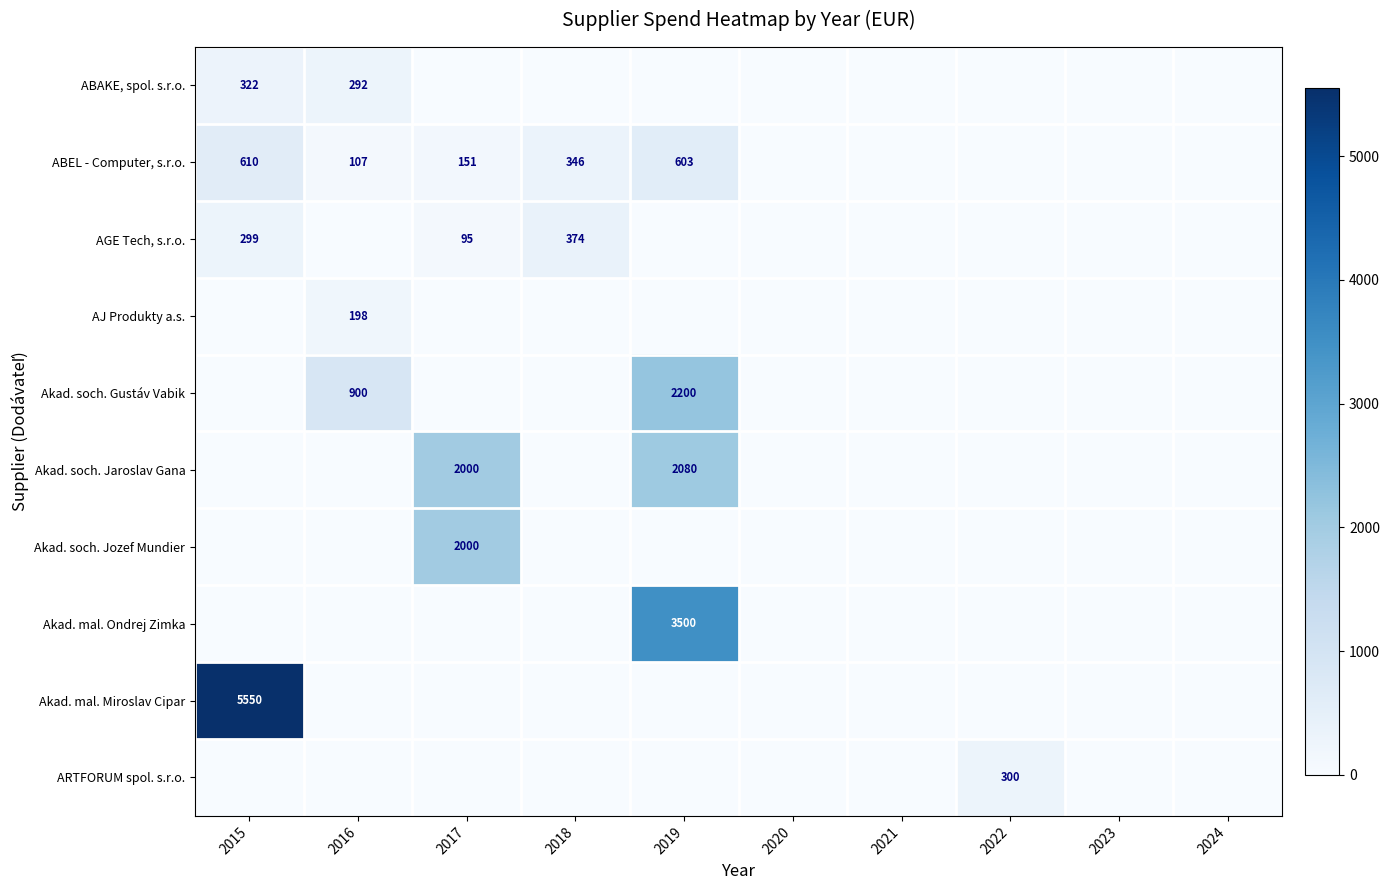

List the series in order of their peak value, lowest first.

AJ Produkty a.s., ARTFORUM spol. s.r.o., ABAKE, spol. s.r.o., AGE Tech, s.r.o., ABEL - Computer, s.r.o., Akad. soch. Jozef Mundier, Akad. soch. Jaroslav Gana, Akad. soch. Gustáv Vabik, Akad. mal. Ondrej Zimka, Akad. mal. Miroslav Cipar